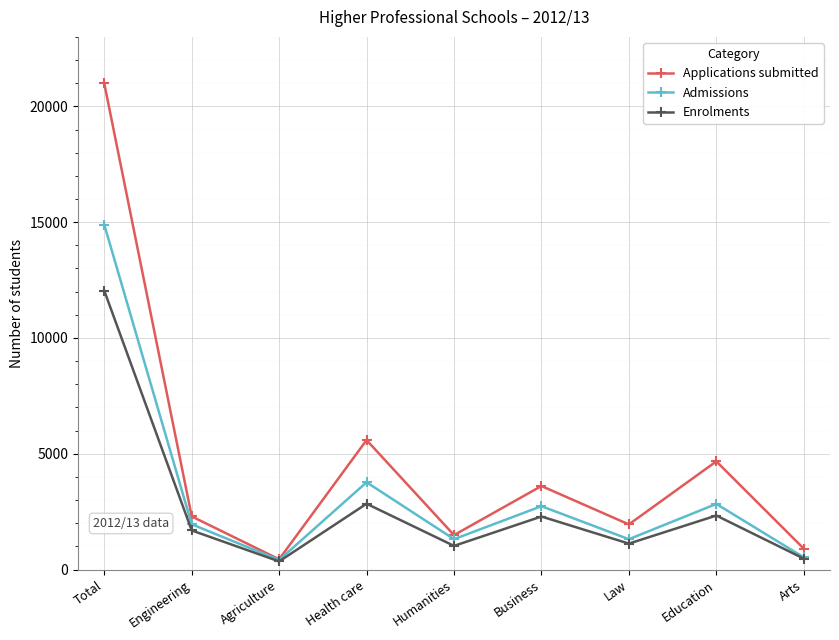

What is the spread (max minus min) of values at Business?

1317